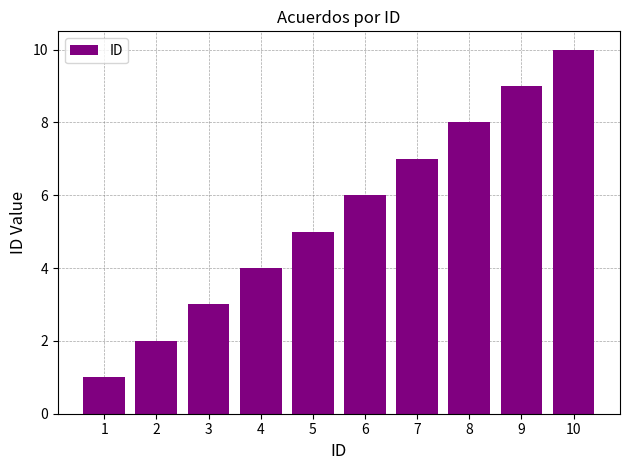

Rank the categories by value from highest to lowest.

10, 9, 8, 7, 6, 5, 4, 3, 2, 1